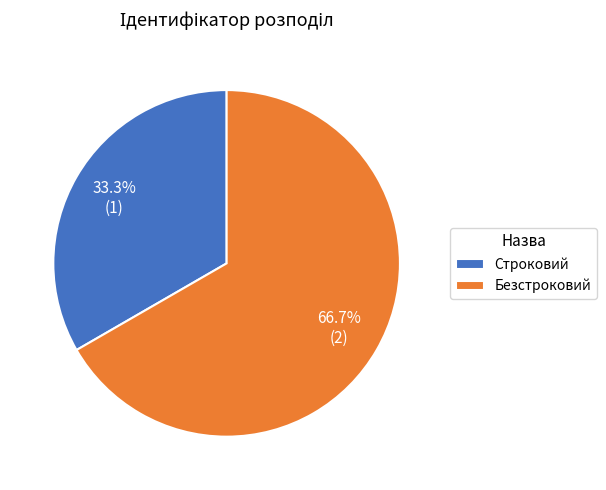

Rank the categories by value from lowest to highest.

Строковий, Безстроковий